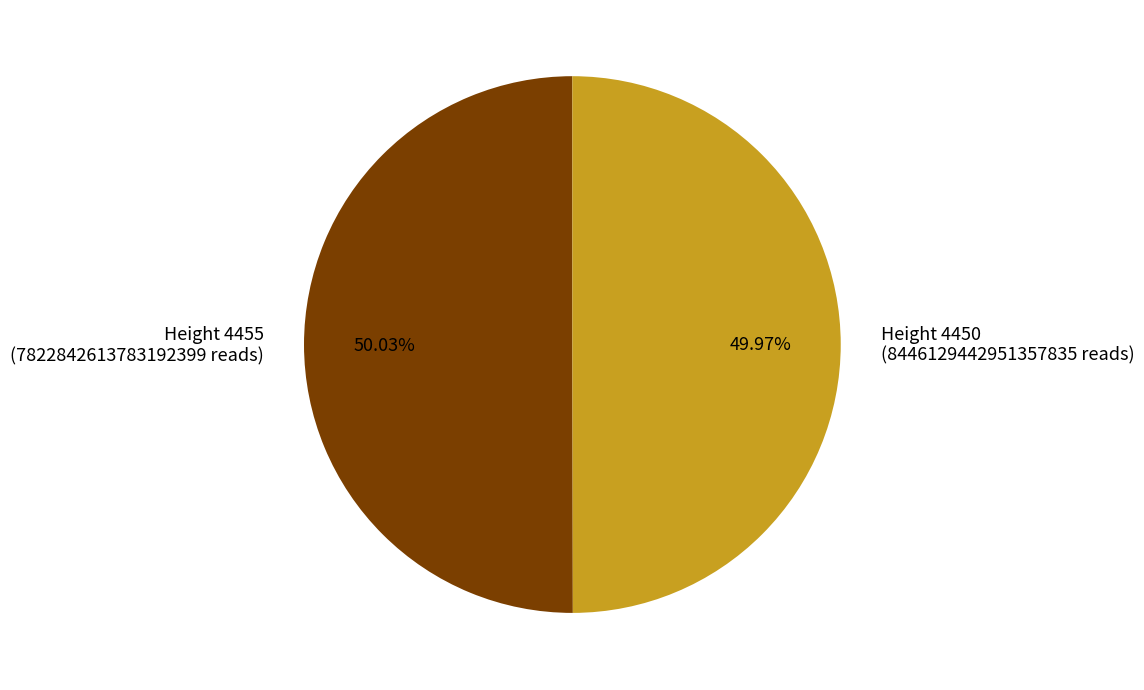

To the nearest percent, what is the average slice percentage?

50%